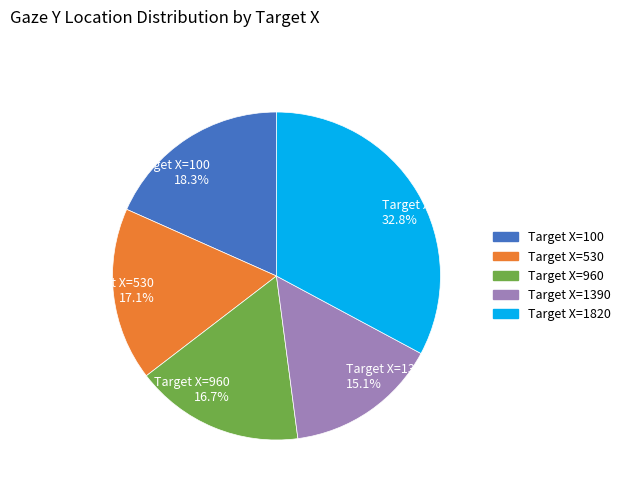

Does Target X=1390 represent more than half of the total?

No